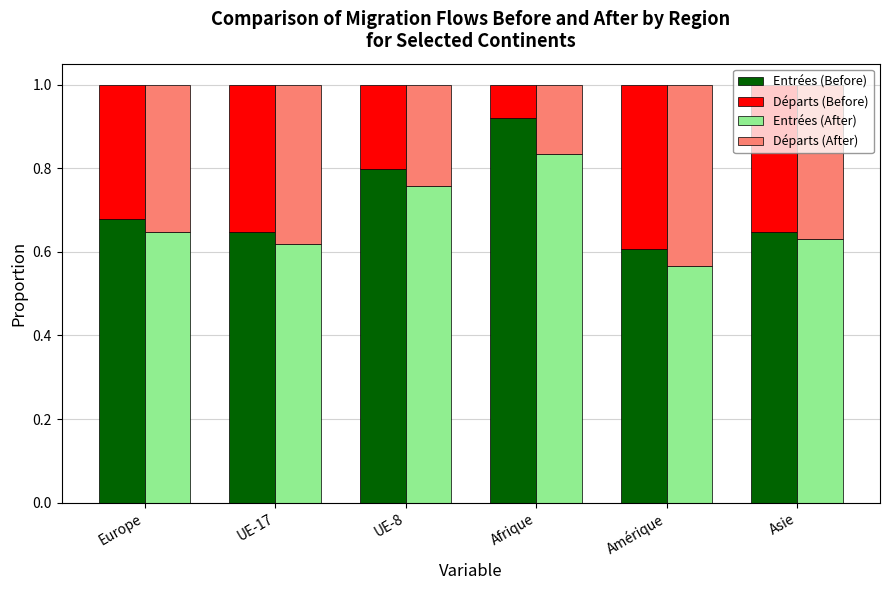

At which category is the sum across all series the highest?

Europe